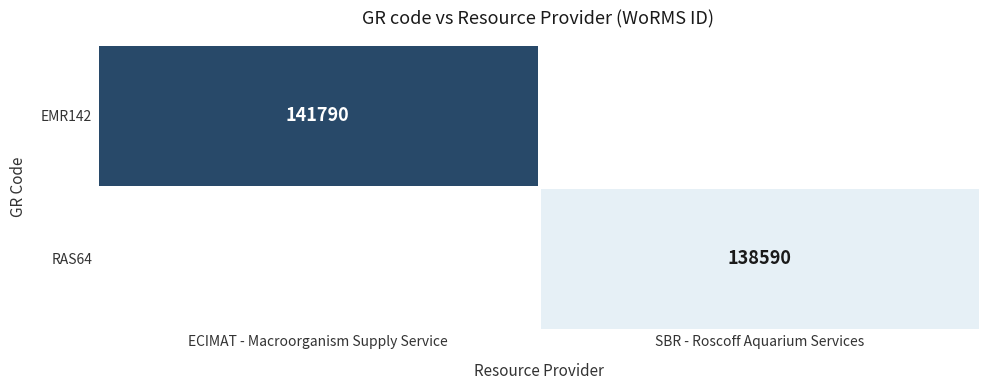

At how many categories does at least one series exceed 139369?

1